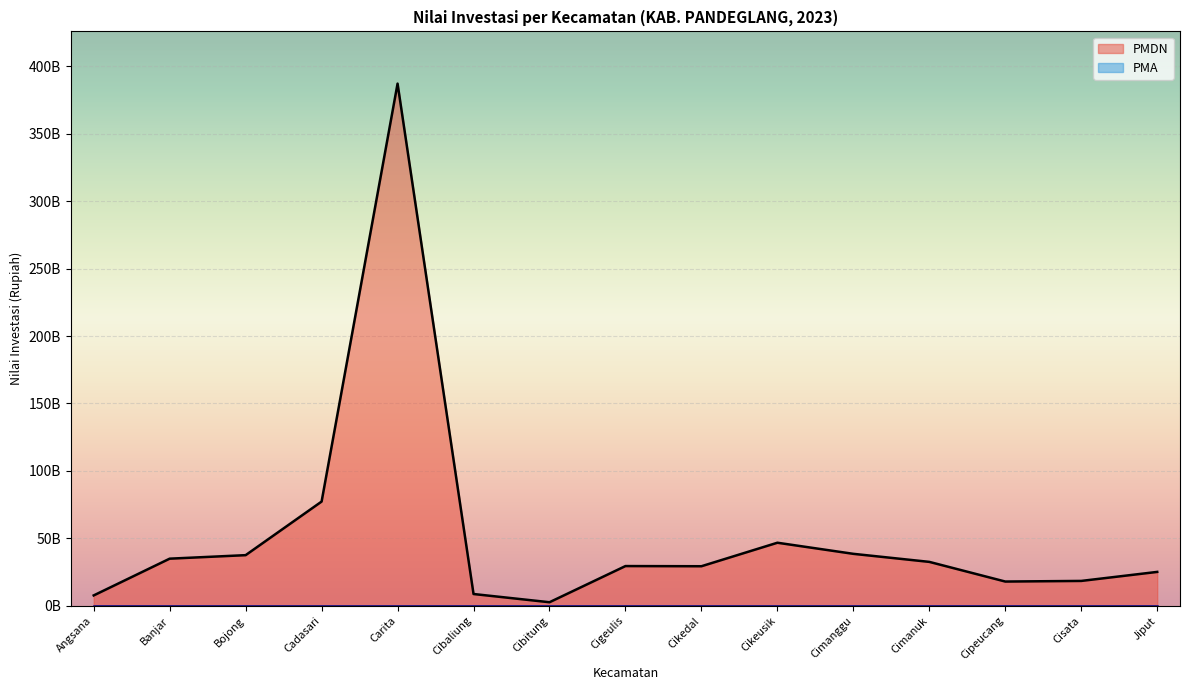

How many lines are shown in the chart?

1